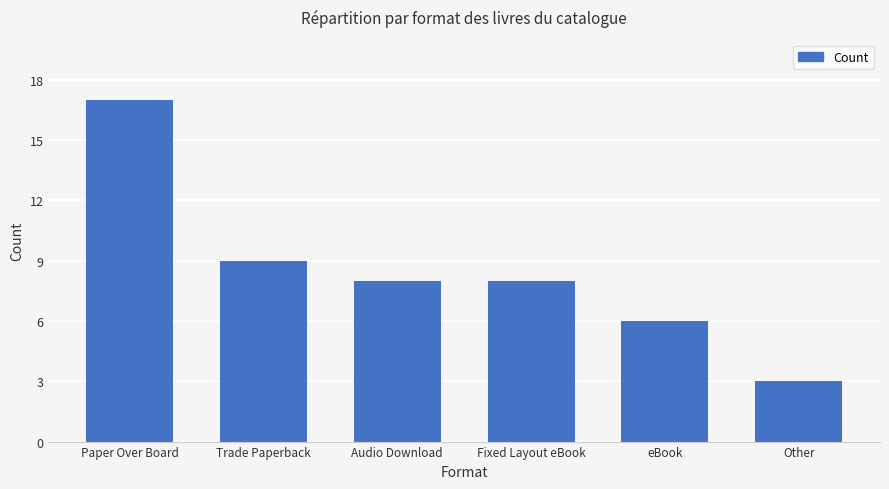

Reading left to right, extract all data points from this chart.

17	9	8	8	6	3